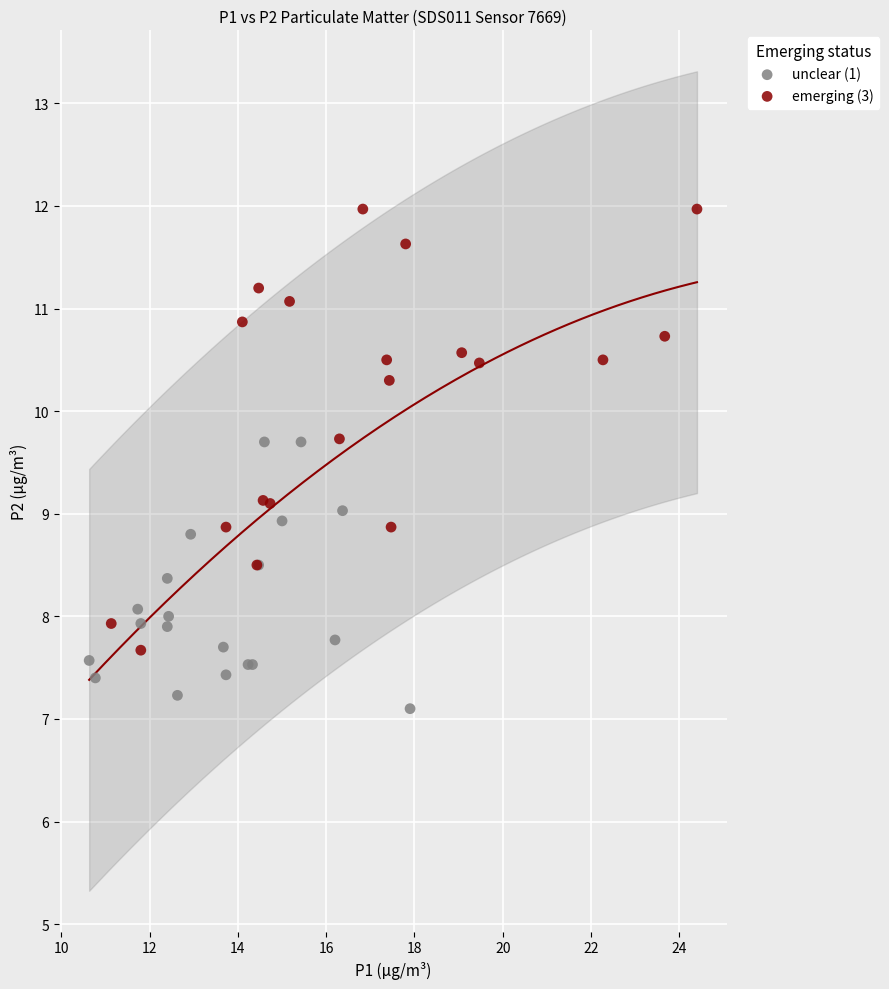

Which series has the largest Y range (max minus min)?

emerging (3)